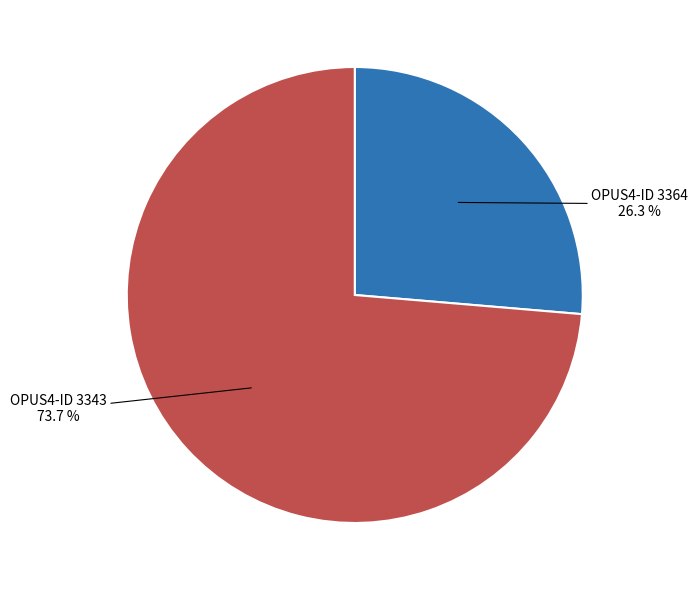

Is there a majority slice in this chart?

Yes